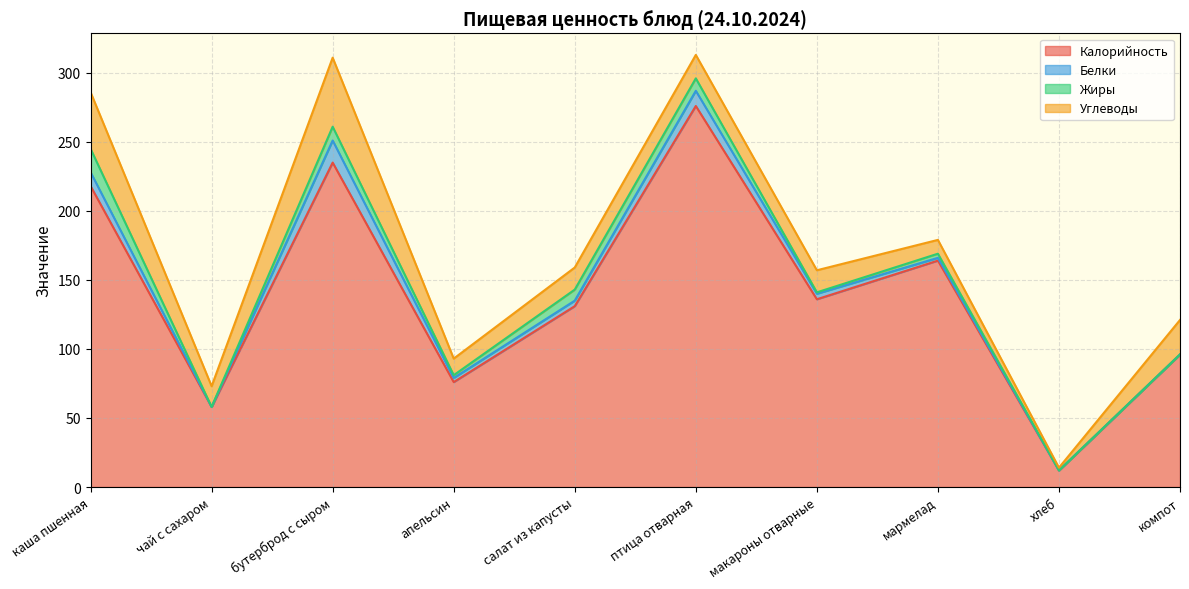

What is the difference between the maximum and second lowest values in the Жиры series?

17